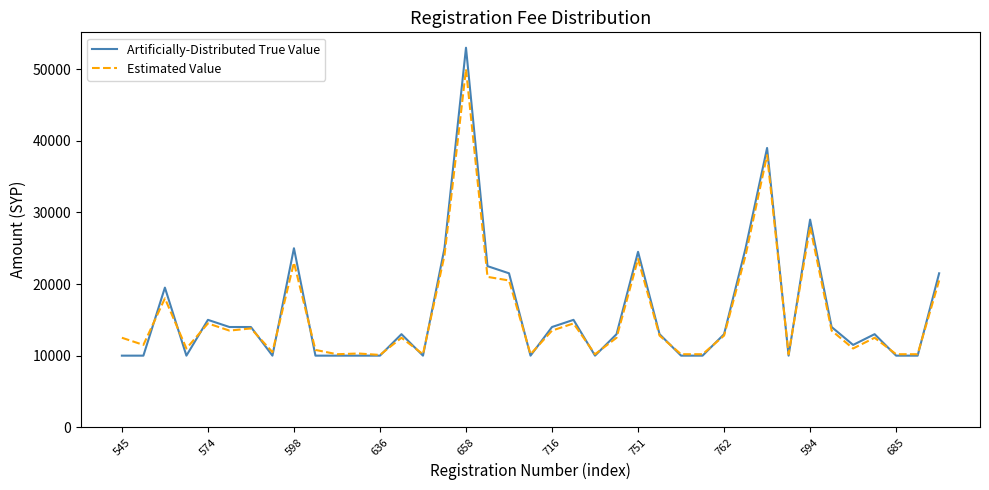

Which series has the largest range (max minus min)?

Artificially-Distributed True Value